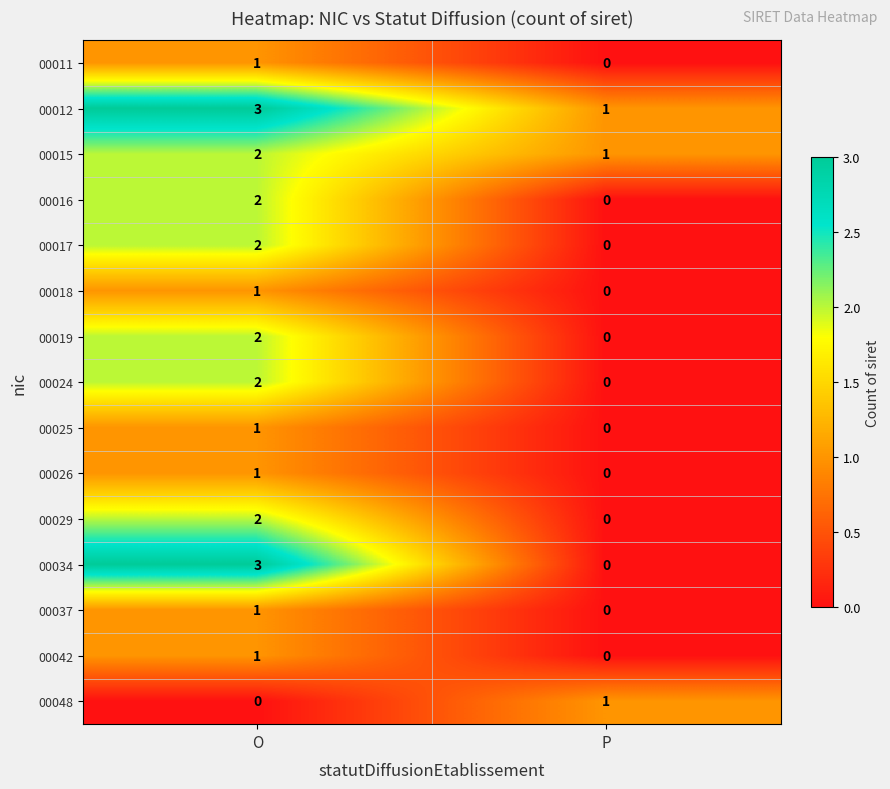

Reading left to right, transcribe all the data shown in this chart.

00011: 1	0
00012: 3	1
00015: 2	1
00016: 2	0
00017: 2	0
00018: 1	0
00019: 2	0
00024: 2	0
00025: 1	0
00026: 1	0
00029: 2	0
00034: 3	0
00037: 1	0
00042: 1	0
00048: 0	1